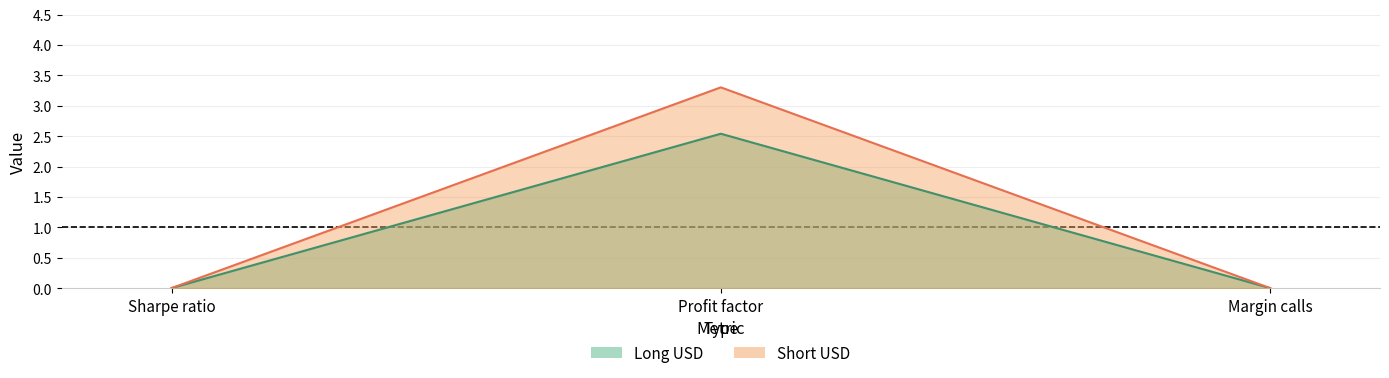

At which label does Short USD reach its minimum?

Sharpe ratio